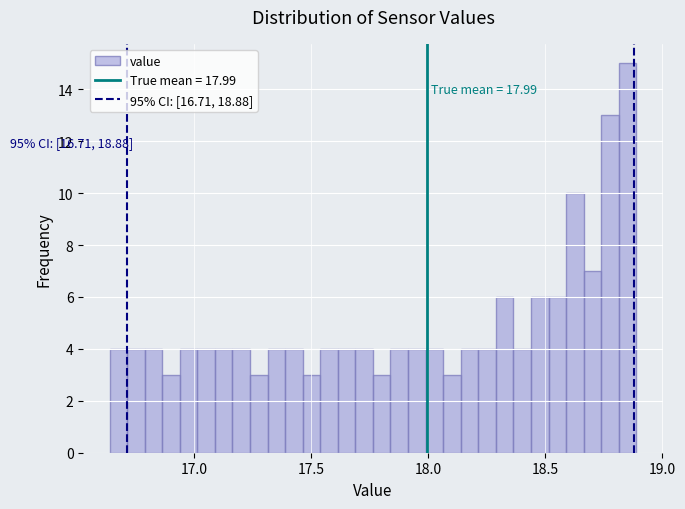

Around what value on the x-axis is the tallest bar? Give the approximate position of its centre, as read against the axis.

18.85